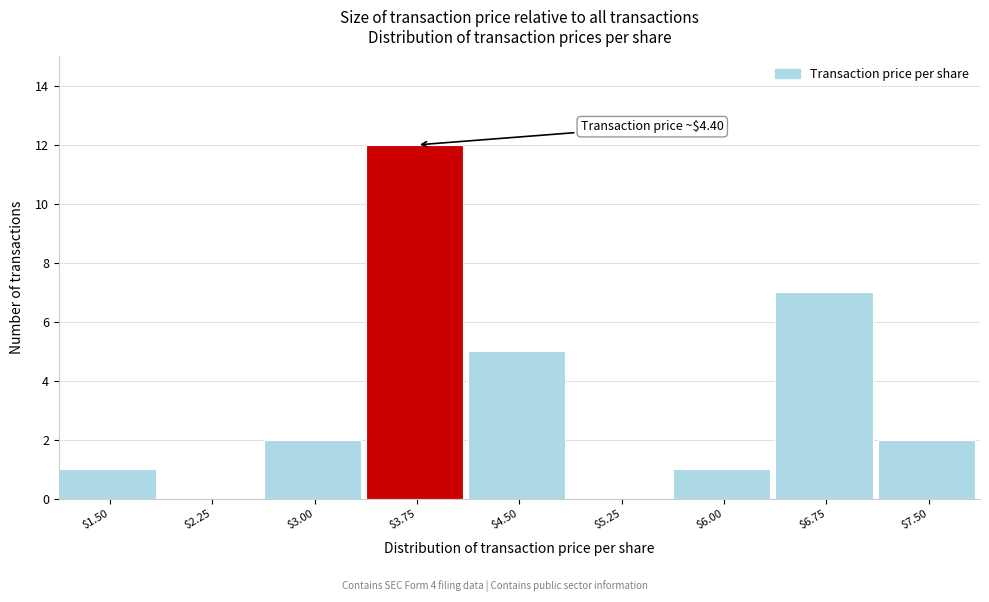

Read the value at $4.50.

5